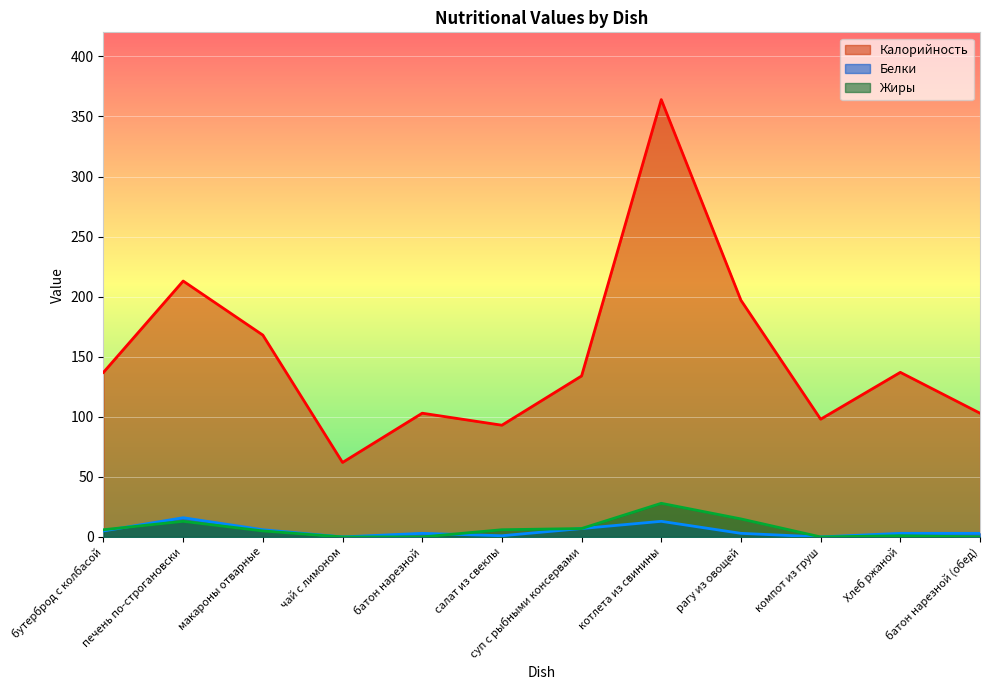

How many intersections are there between Белки and Жиры?

2